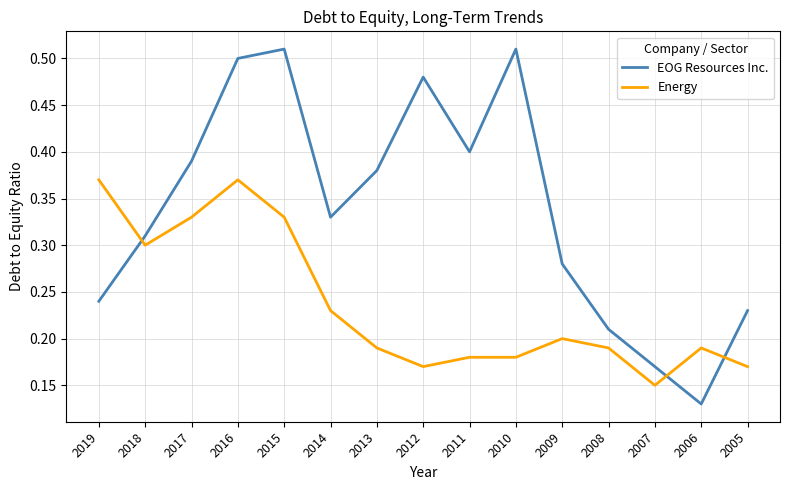

True or false: Energy has a value of 0.1 at 2014.

False